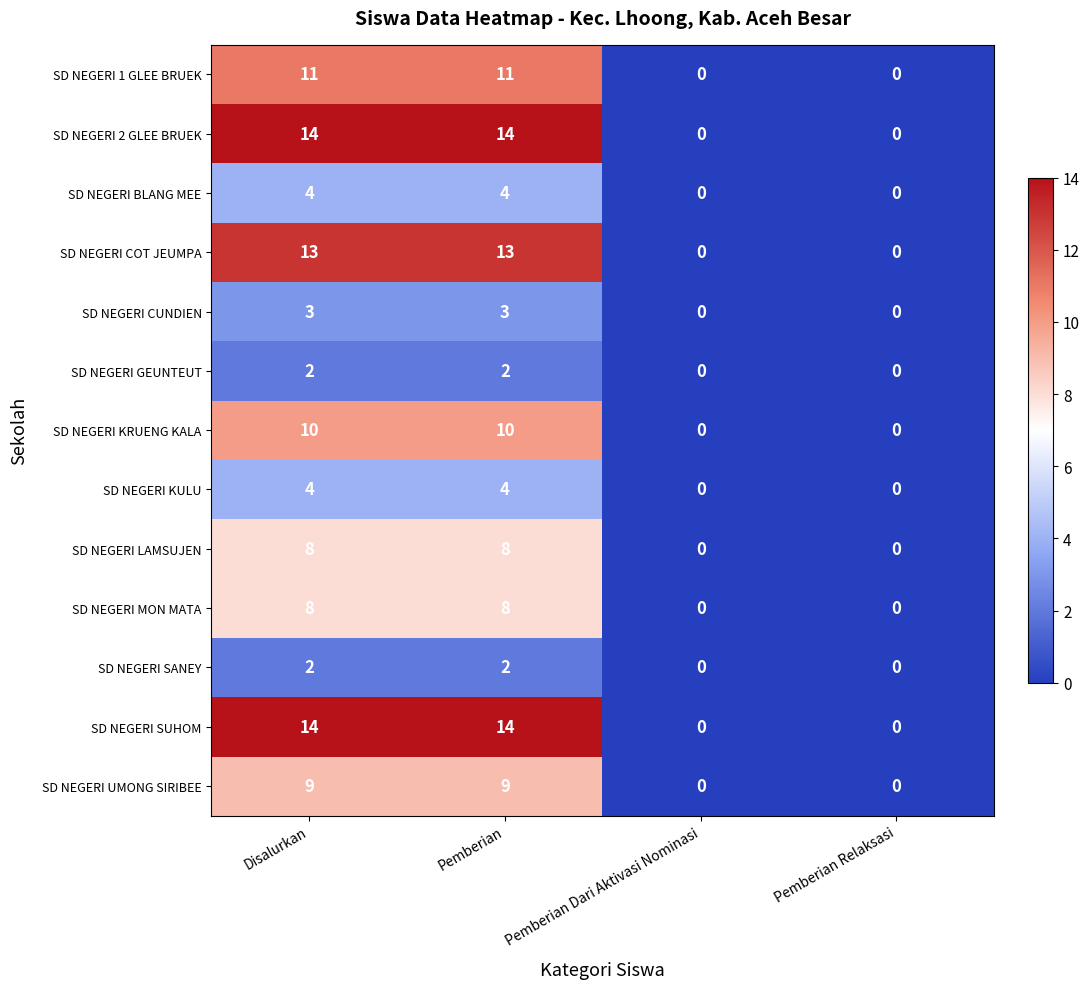

How many data points does each series have?

4